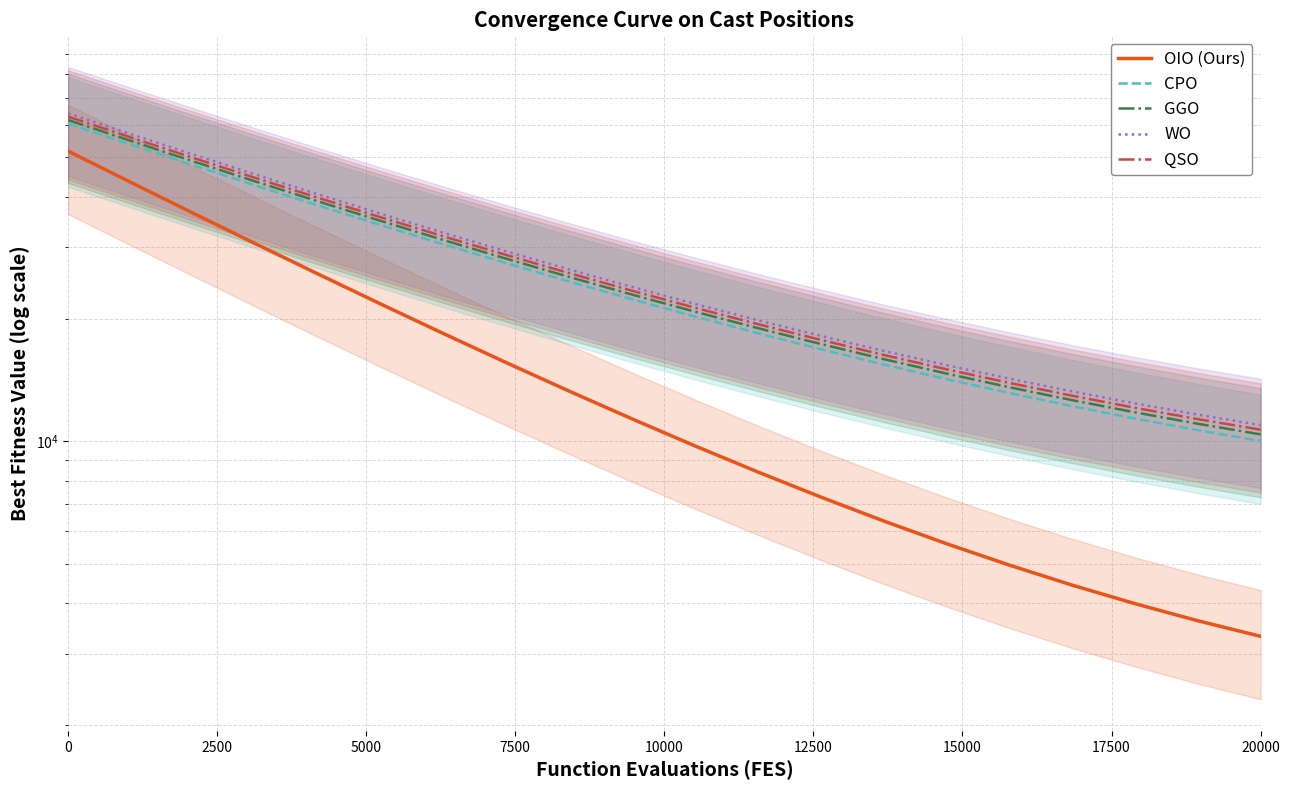

What are all the series names shown in the legend?

OIO (Ours), CPO, GGO, WO, QSO